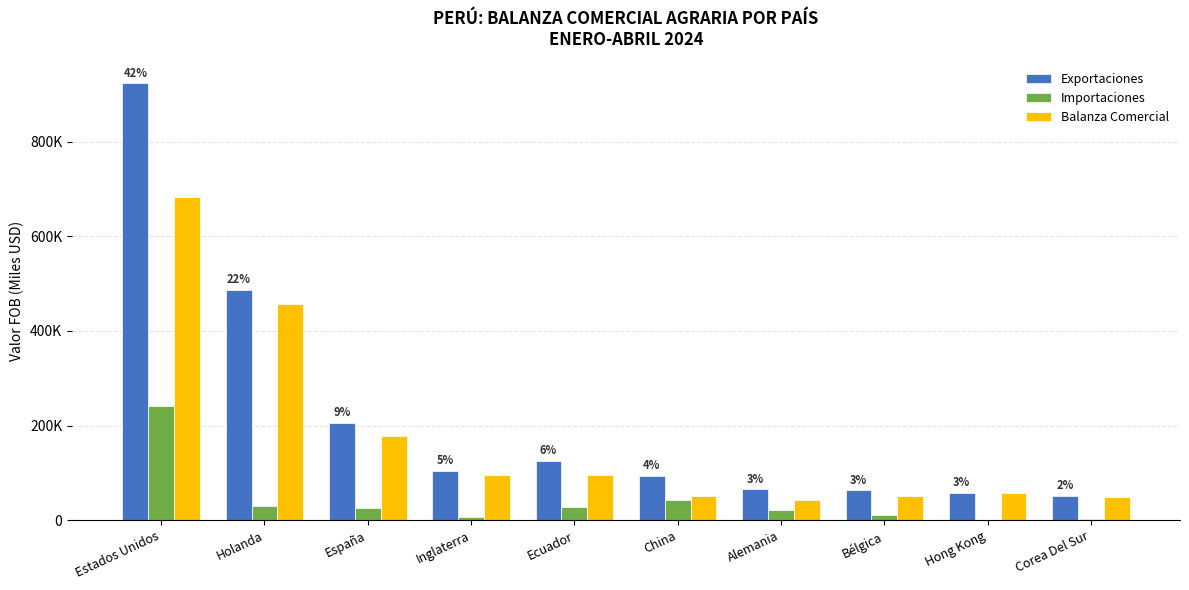

List the labels in order of Balanza Comercial value, largest first.

Estados Unidos, Holanda, España, Inglaterra, Ecuador, Hong Kong, Bélgica, China, Corea Del Sur, Alemania